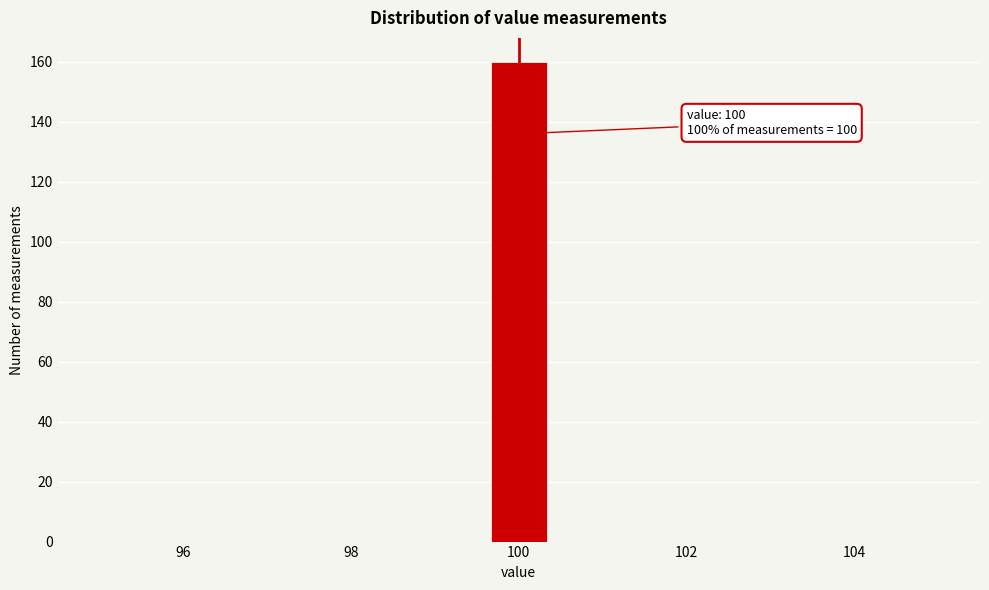

Read against the x-axis, roughly where is the centre of the tallest bar?

100.0